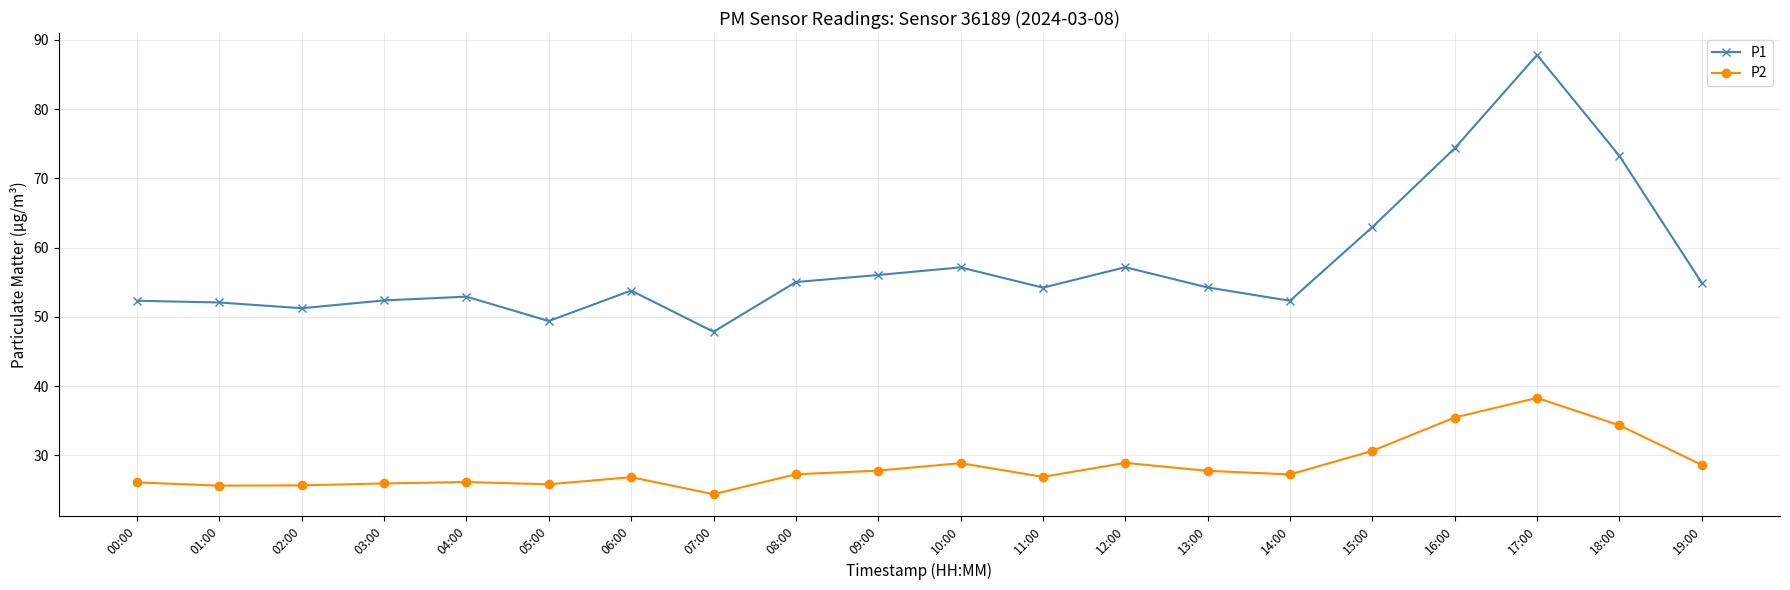

True or false: P1 and P2 intersect in this chart.

False